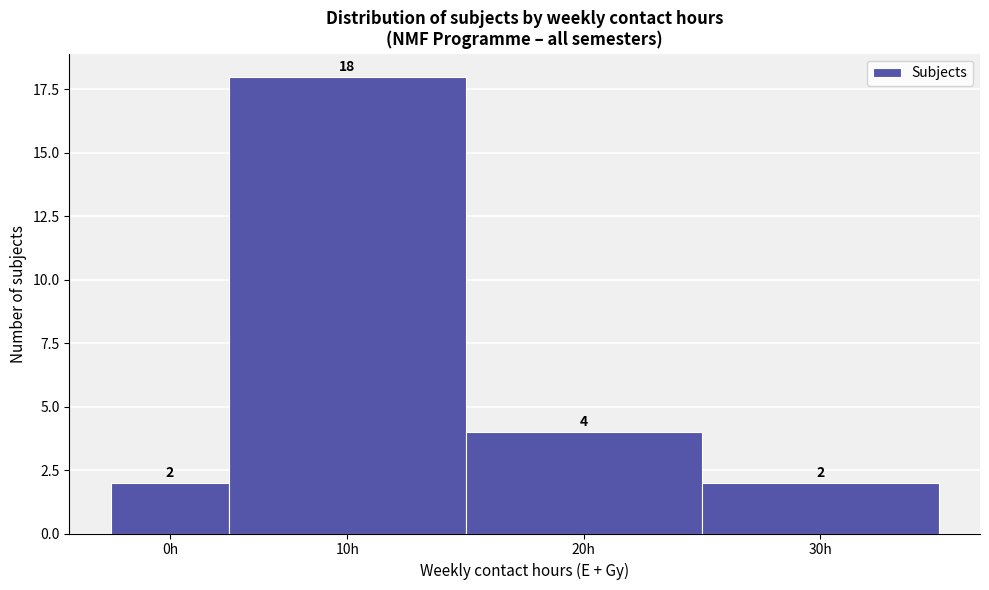

Reading left to right, transcribe all the data shown in this chart.

0h=2	10h=18	20h=4	30h=2